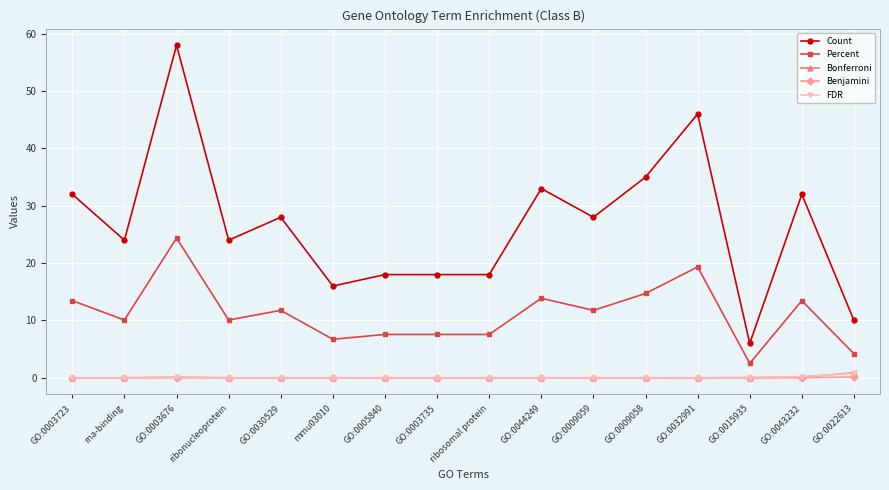

Is this an area chart (filled region under the line)?

No